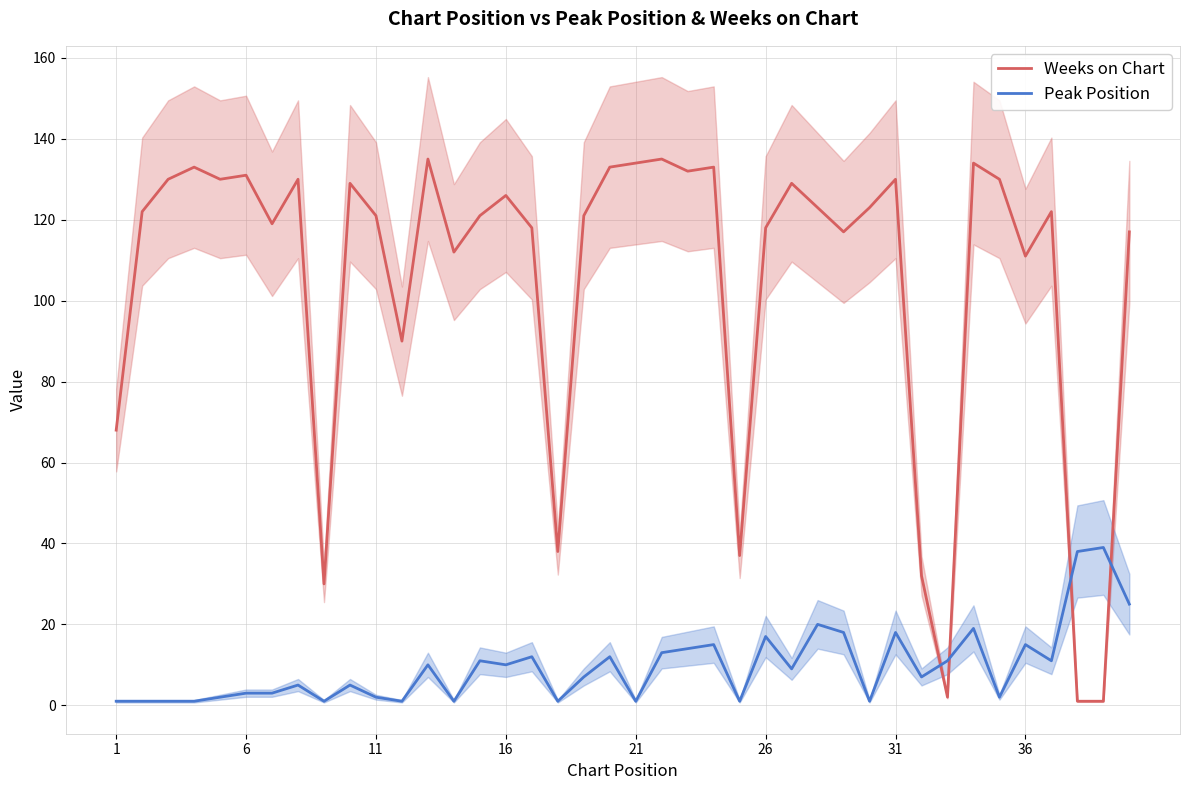

How many times do Weeks on Chart and Peak Position cross each other?

4